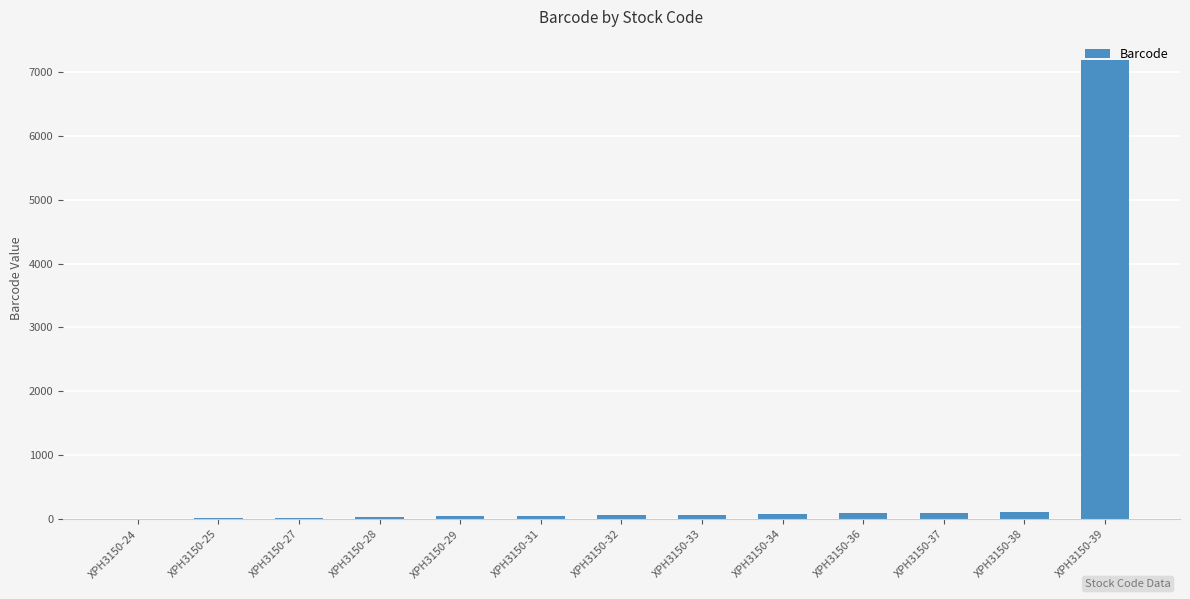

What is the sum of all values?

7882